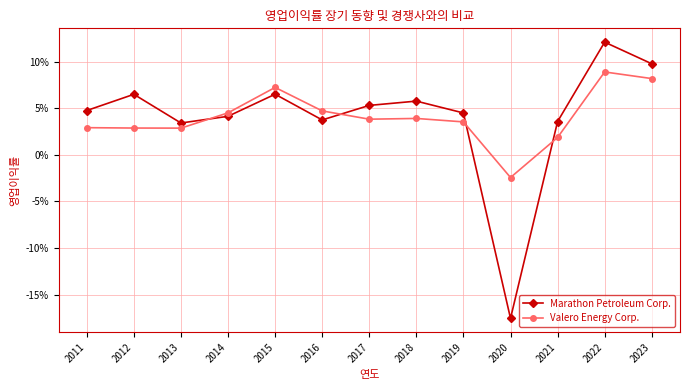

What is the difference between the maximum and minimum values in the Valero Energy Corp. series?

0.1